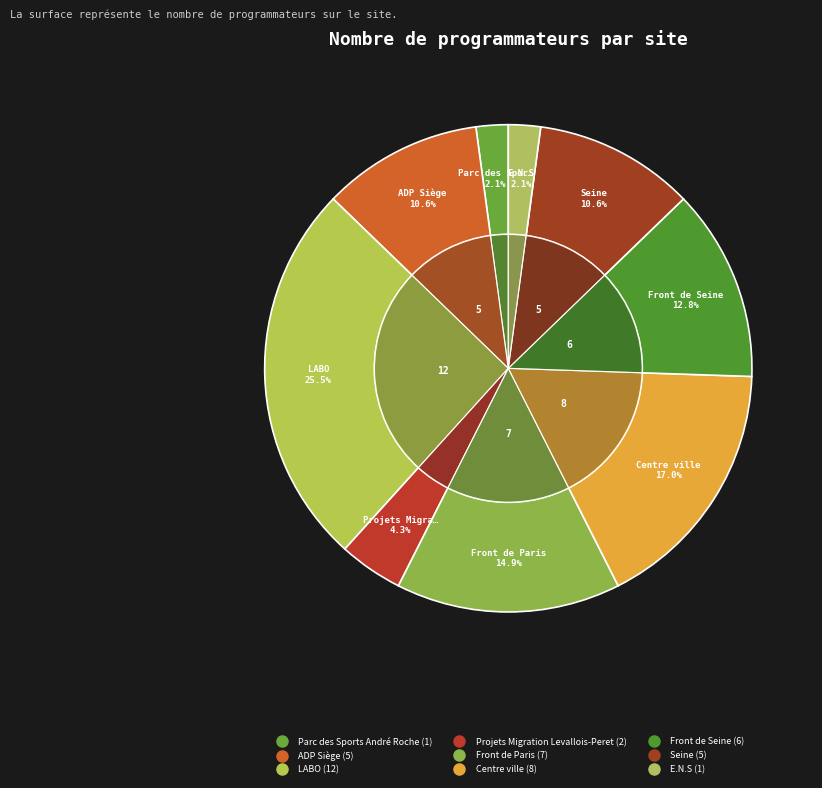

Does any single category account for the majority?

No